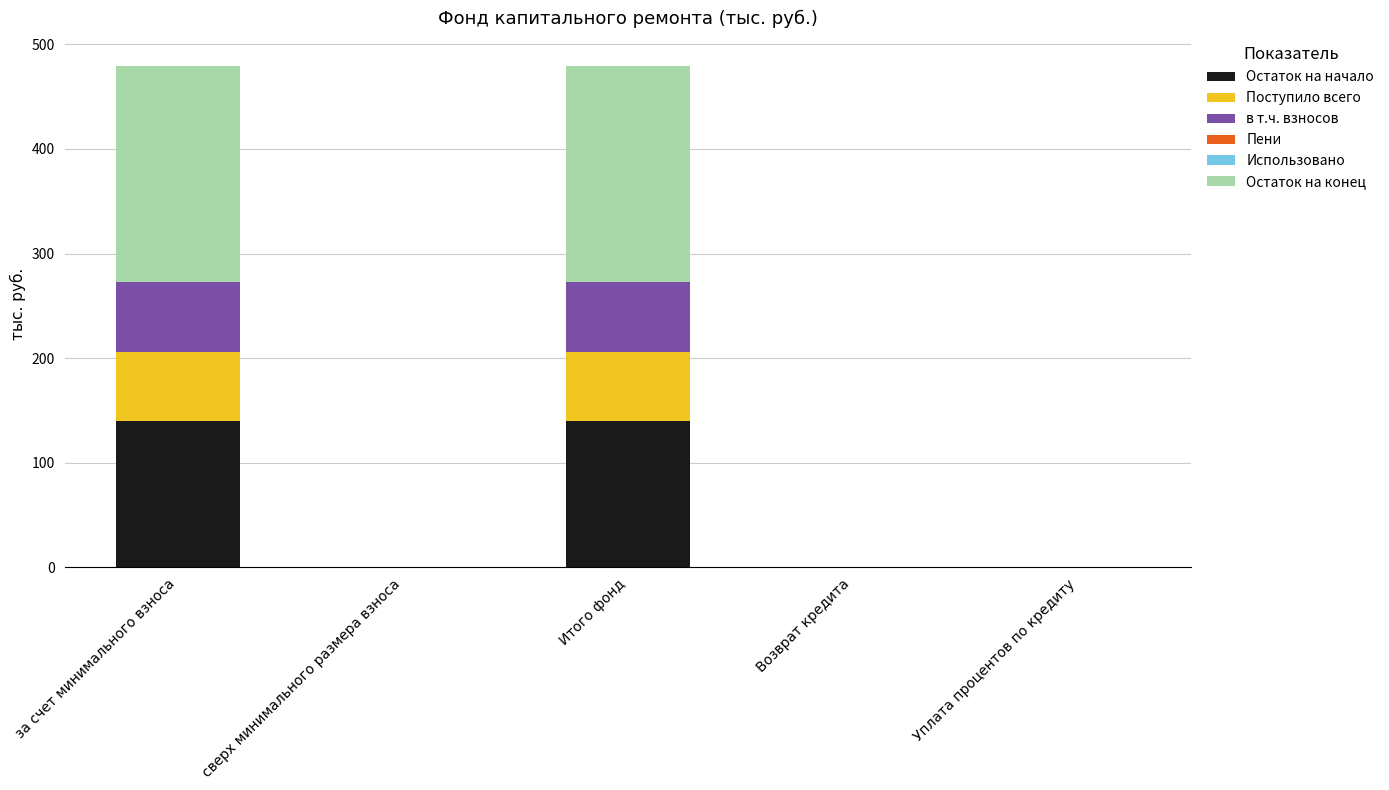

Reading left to right, what are the values for Остаток на начало?

за счет минимального взноса=139.8	сверх минимального размера взноса=0.0	Итого фонд=139.8	Возврат кредита=0.0	Уплата процентов по кредиту=0.0